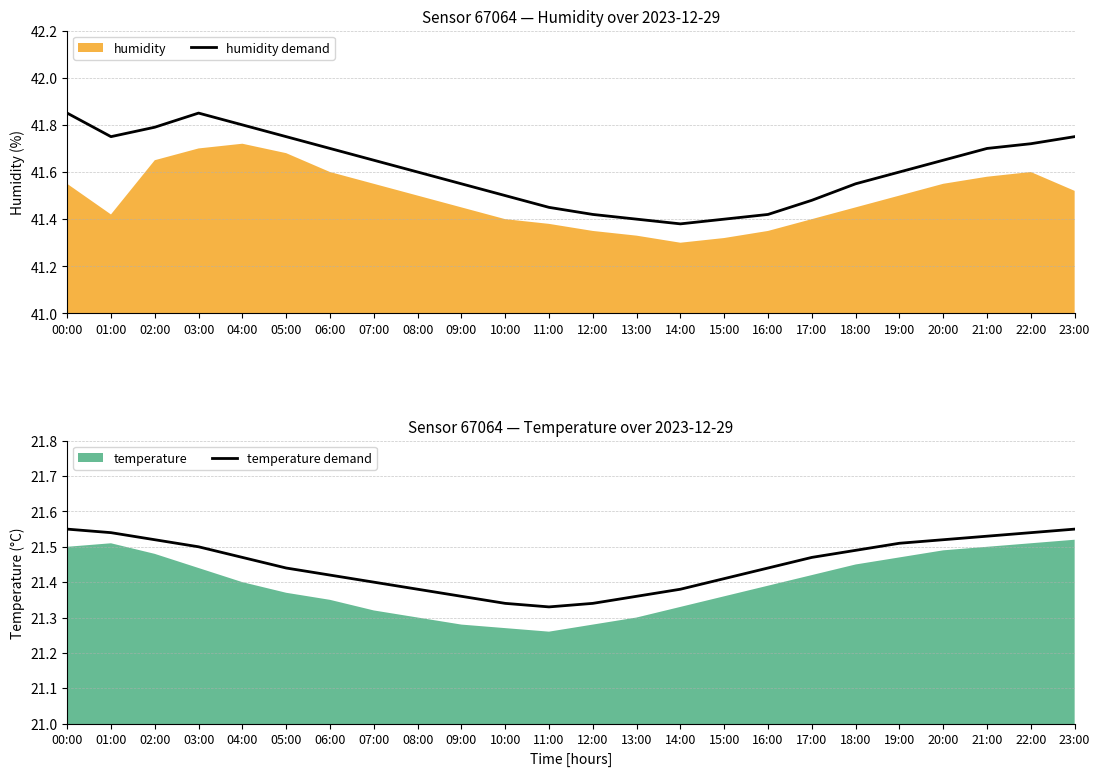

Is it true that temperature demand equals 21.4 at 07:00?

True